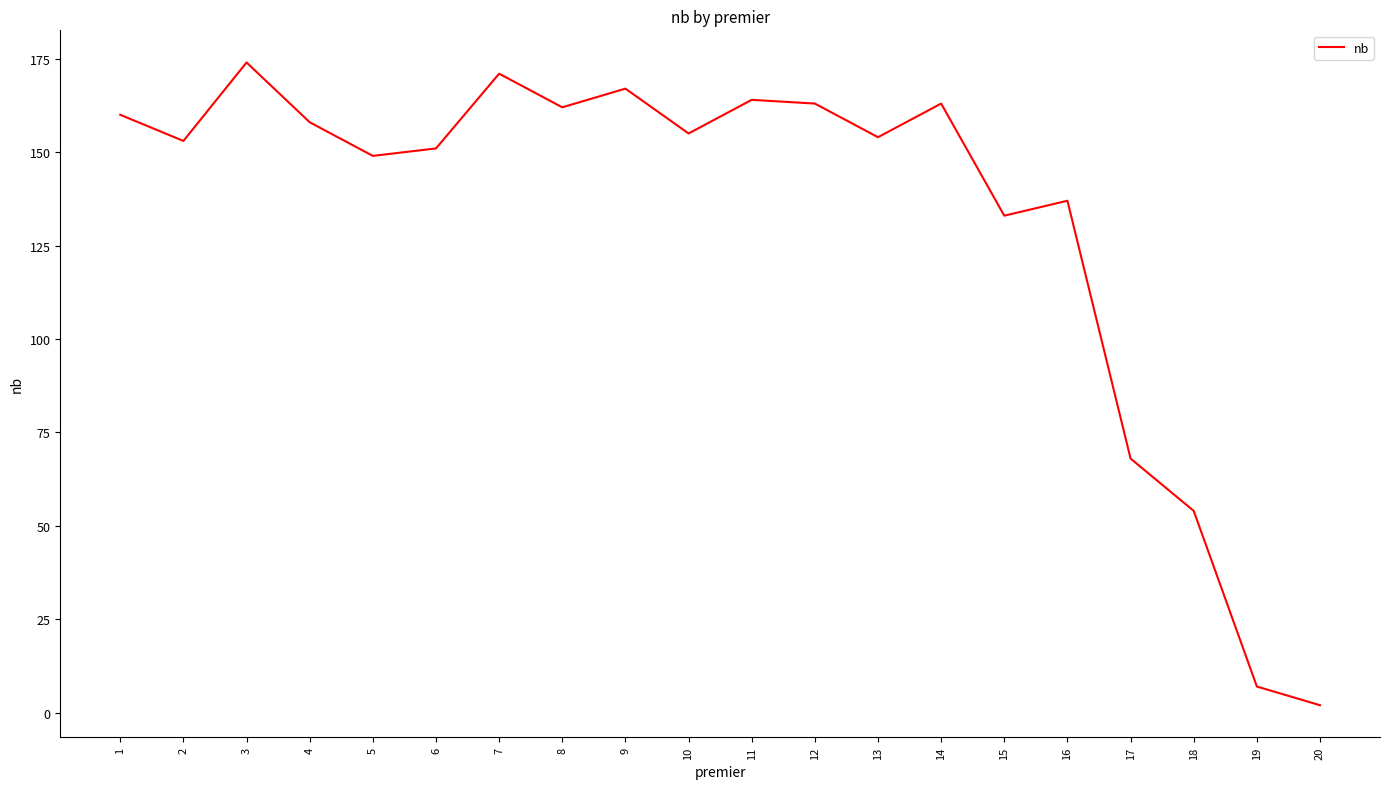

What is the ratio of the value at 9 to the value at 16?

1.2